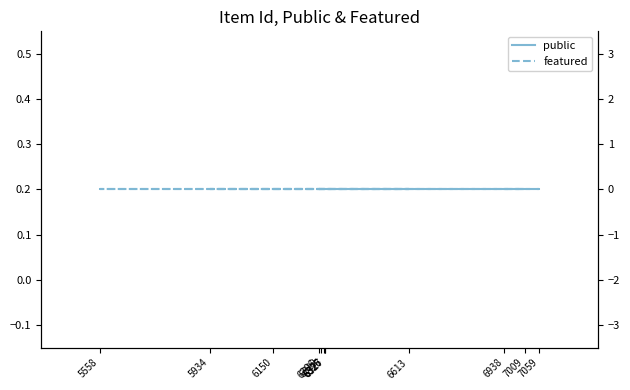

Reading right to left, transcribe all the data shown in this chart.

public: 1	1	1	1	1	1	1	1	1	1	1	1
featured: 0	0	0	0	0	0	0	0	0	0	0	0